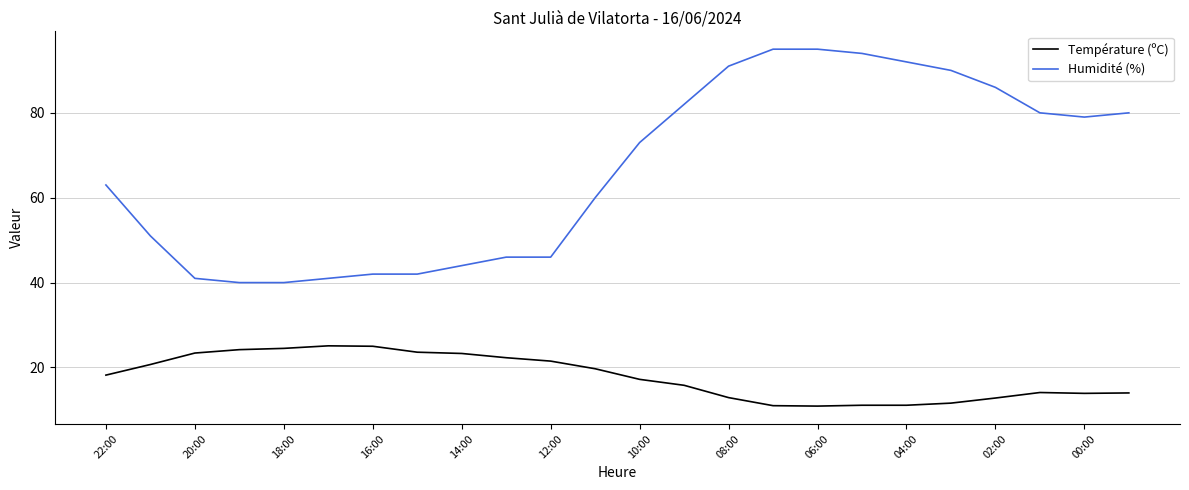

Which series has the largest total across all categories?

Humidité (%)